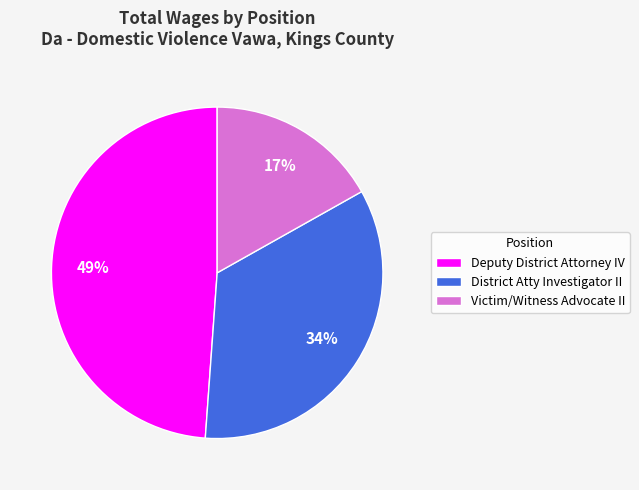

Which category has the smallest portion of the pie?

Victim/Witness Advocate II